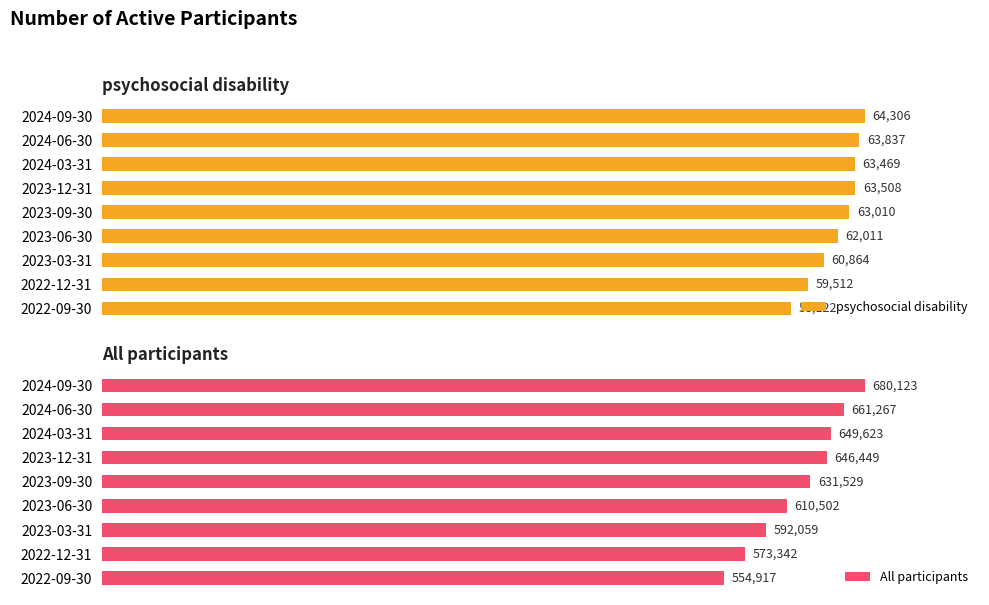

Rank the series by their average value, from lowest to highest.

psychosocial disability, All participants